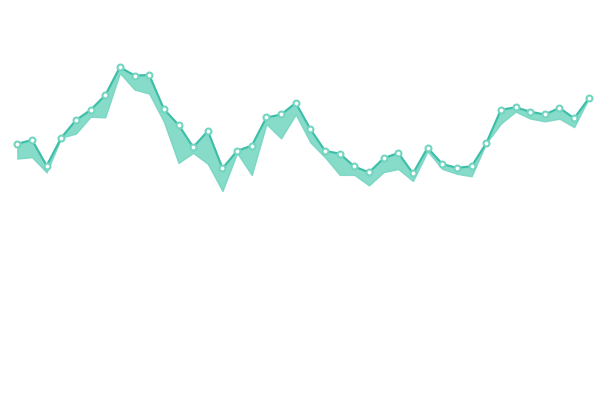

What is the change in value from 10 to 14?

-3380